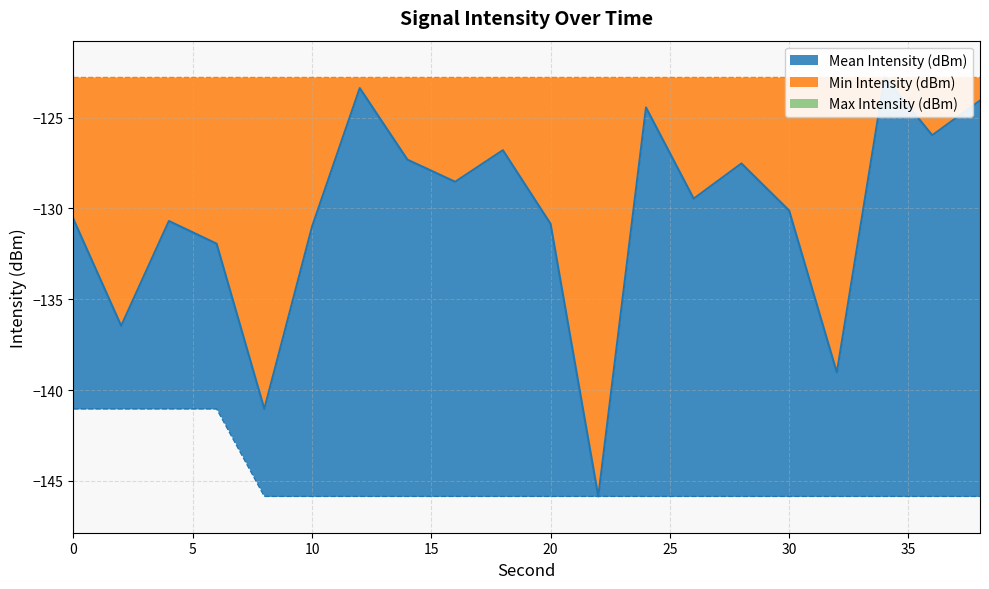

Reading right to left, transcribe all the data shown in this chart.

Mean Intensity (dBm): 38=-124.1	36=-126.0	34=-122.8	32=-139.0	30=-130.1	28=-127.5	26=-129.5	24=-124.4	22=-145.9	20=-130.8	18=-126.8	16=-128.5	14=-127.3	12=-123.4	10=-131.0	8=-141.0	6=-131.9	4=-130.7	2=-136.5	0=-130.6
Min Intensity (dBm): 38=-145.9	36=-145.9	34=-145.9	32=-145.9	30=-145.9	28=-145.9	26=-145.9	24=-145.9	22=-145.9	20=-145.9	18=-145.9	16=-145.9	14=-145.9	12=-145.9	10=-145.9	8=-145.9	6=-141.0	4=-141.0	2=-141.0	0=-141.0